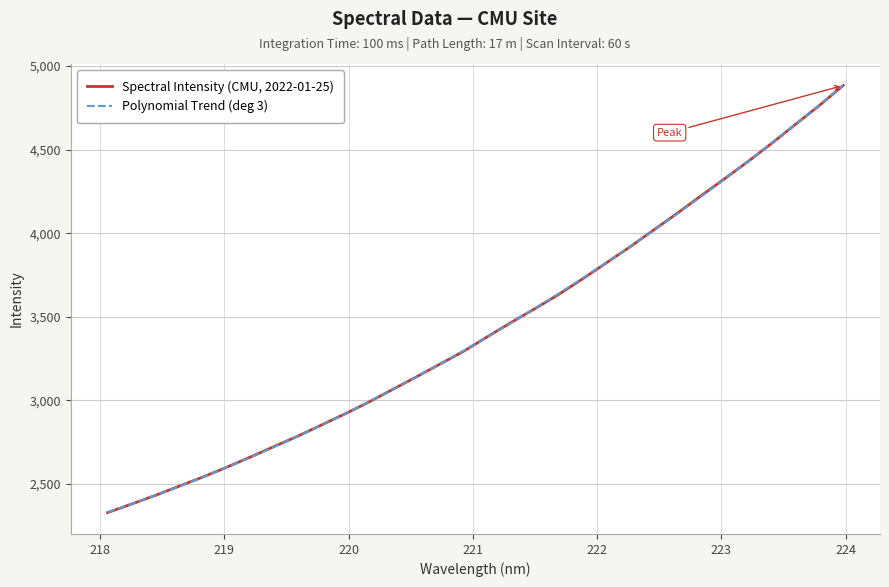

What is the smallest value displayed?

2329.2